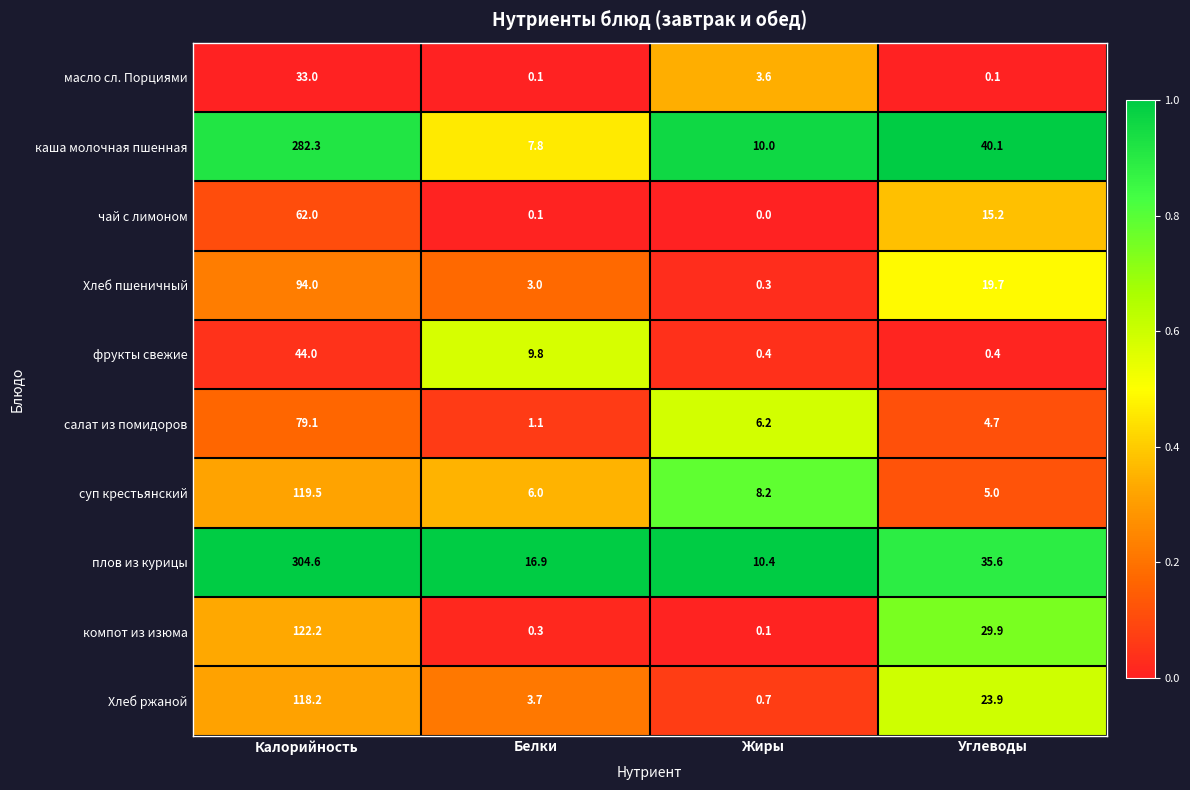

Between Жиры and Углеводы, which series saw the biggest shift?

каша молочная пшенная